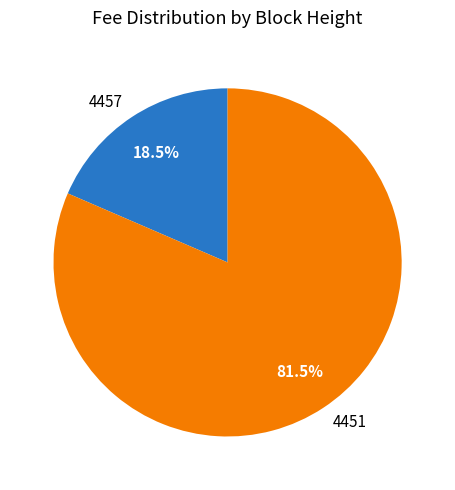

What portion of the pie excludes 4457?

81.5%